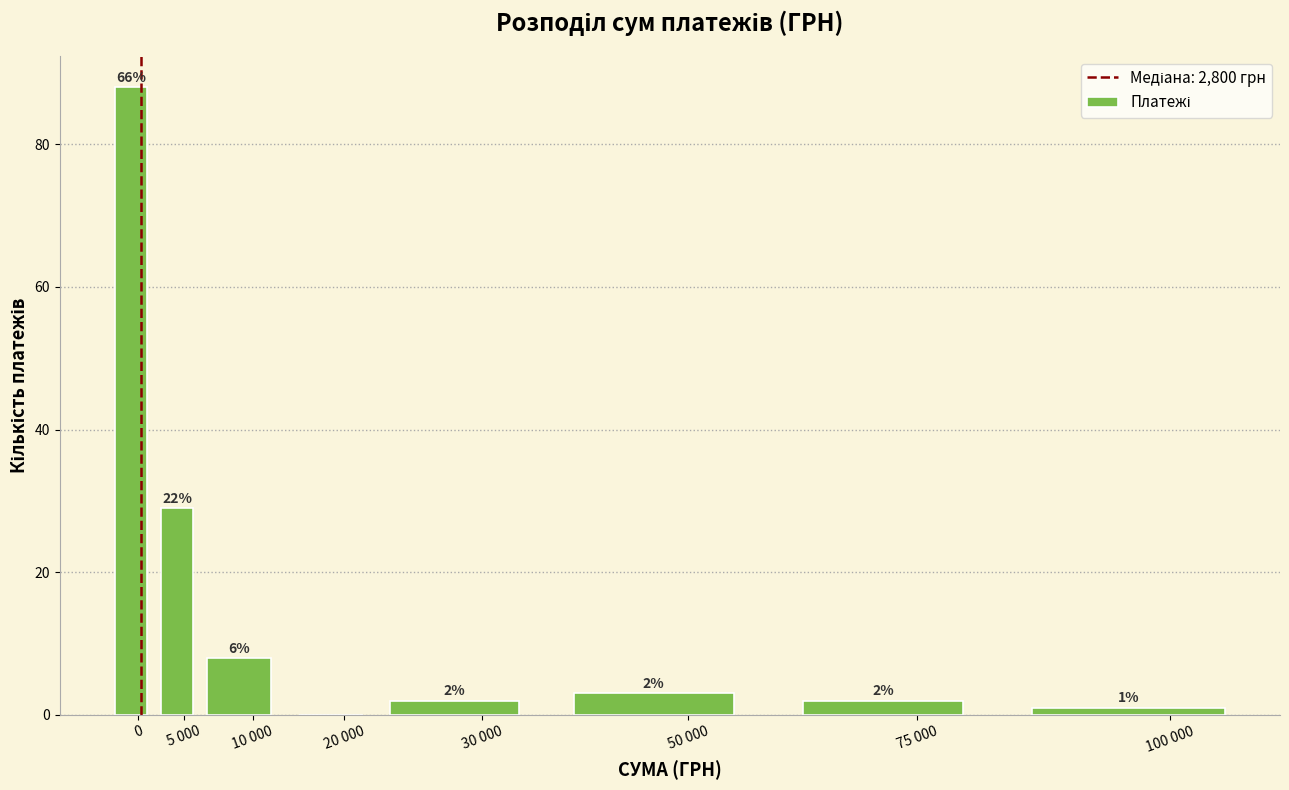

Reading right to left, extract all data points from this chart.

100 000=1	75 000=2	50 000=3	30 000=2	20 000=0	10 000=8	5 000=29	0=88